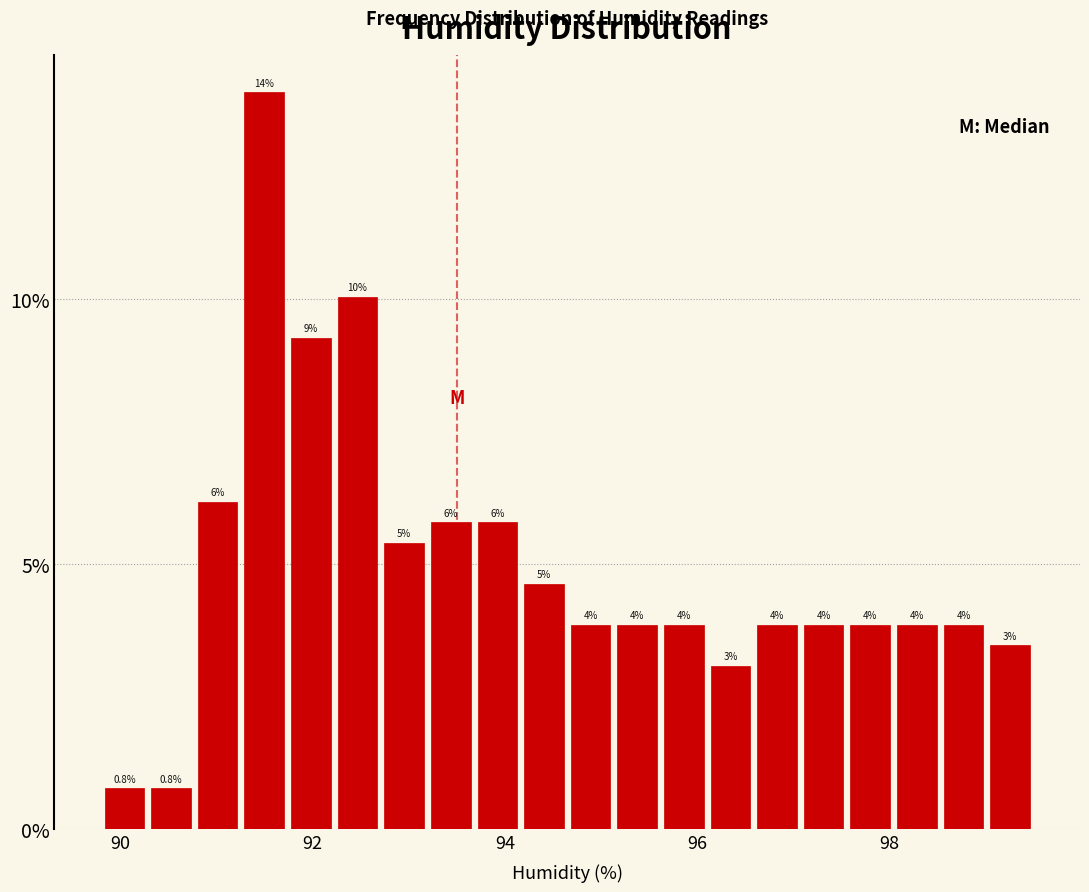

Around what value on the x-axis is the tallest bar? Give the approximate position of its centre, as read against the axis.

91.4